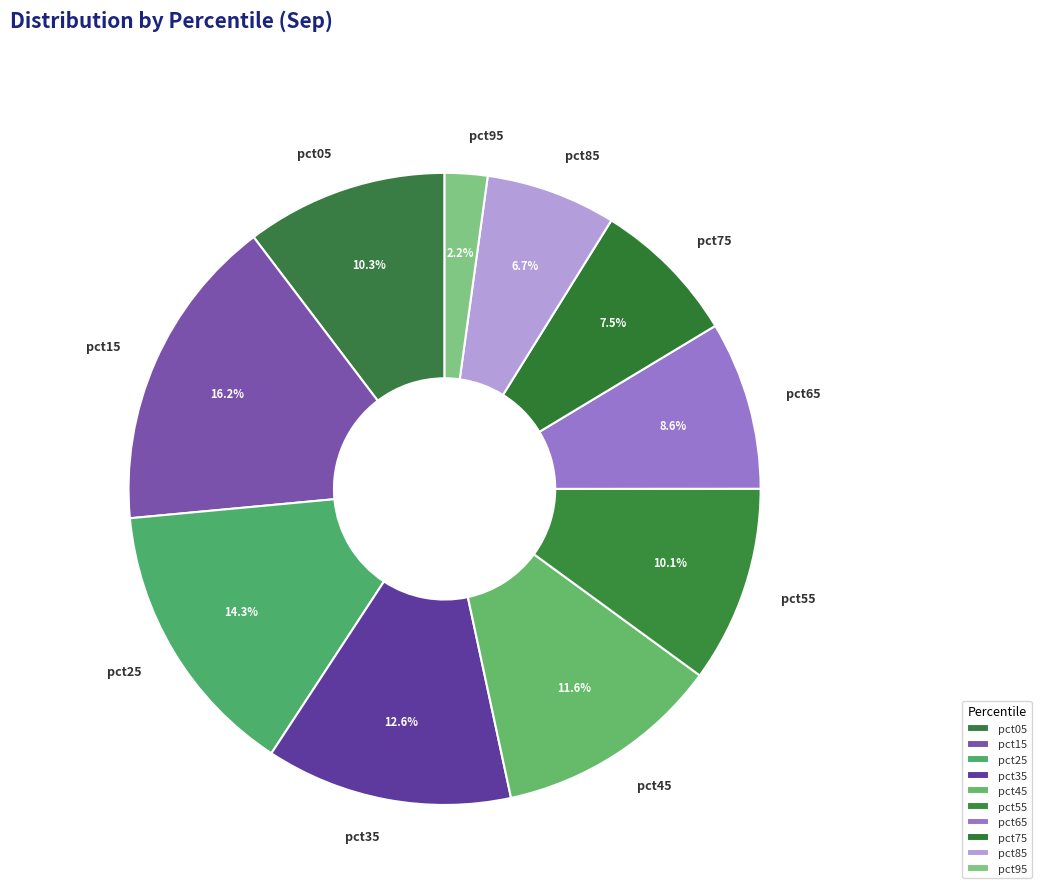

The pct75 slice represents 16% of the pie. True or false?

False